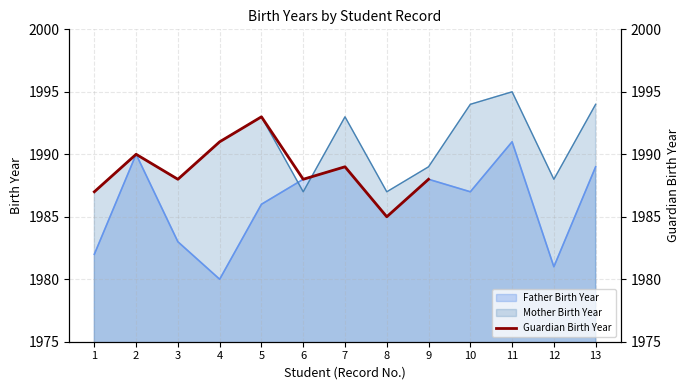

List the labels in order of value, smallest first.

8, 1, 3, 6, 9, 7, 2, 4, 5